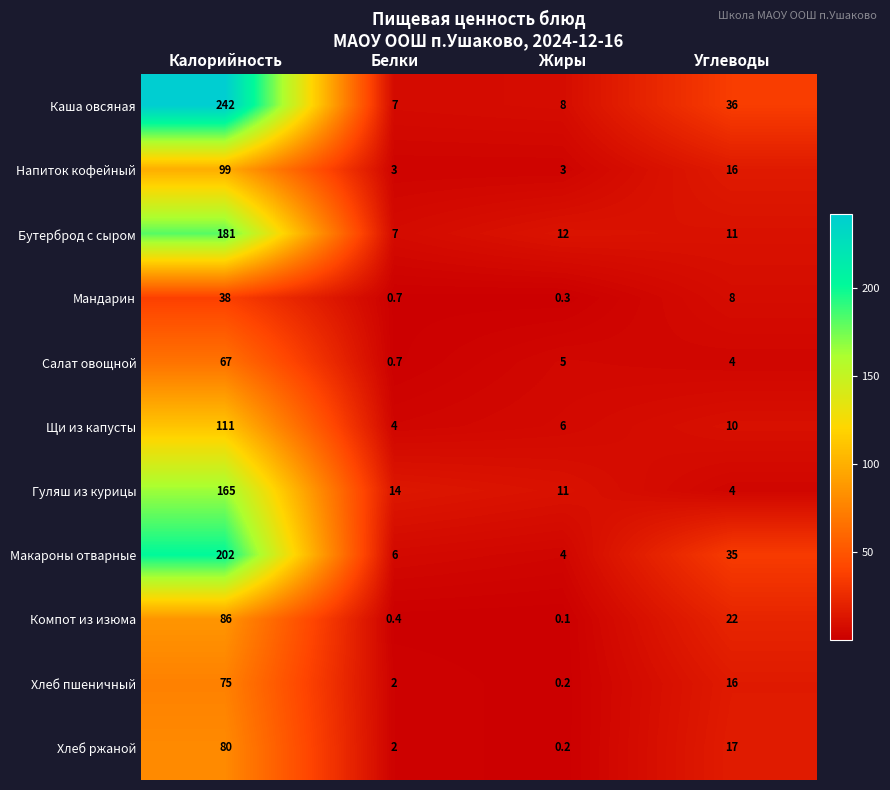

Where is Хлеб ржаной nearest to the value 40?

Углеводы